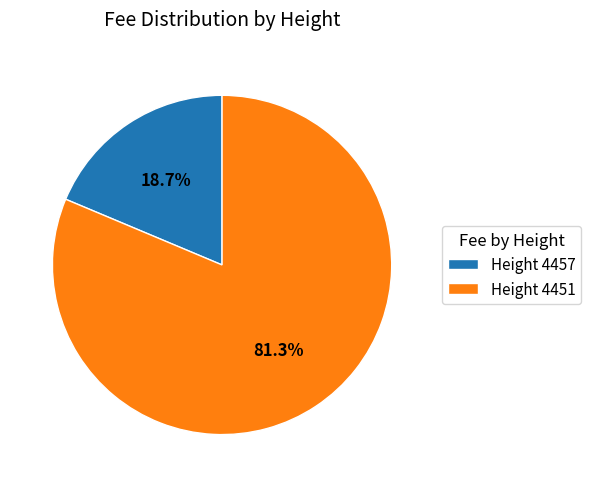

How many segments does this pie chart have?

2